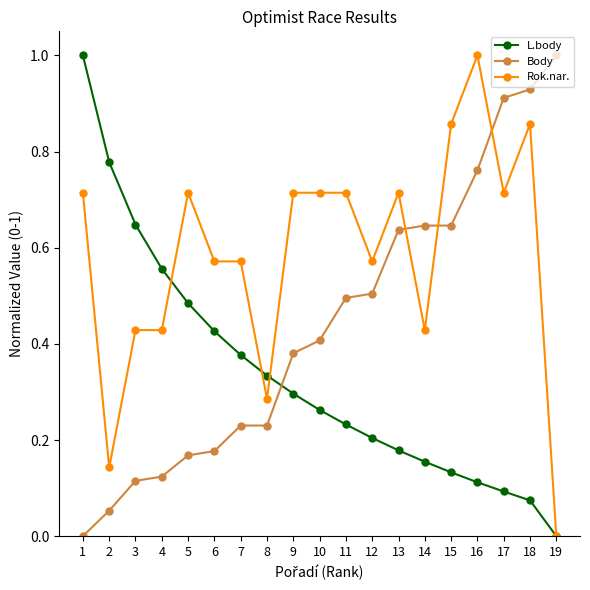

Is it true that Body equals 0.7 at 12?

False